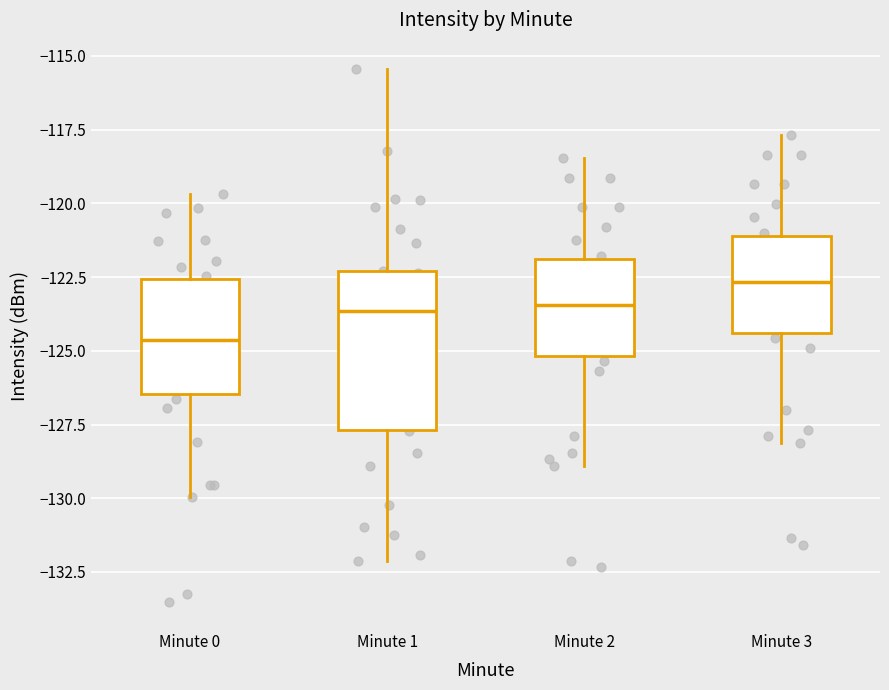

Where does the median line of the box for Minute 3 sit on the y-axis? The values are not printed on the chart, so give them approximately, as read against the axis.

-122.5